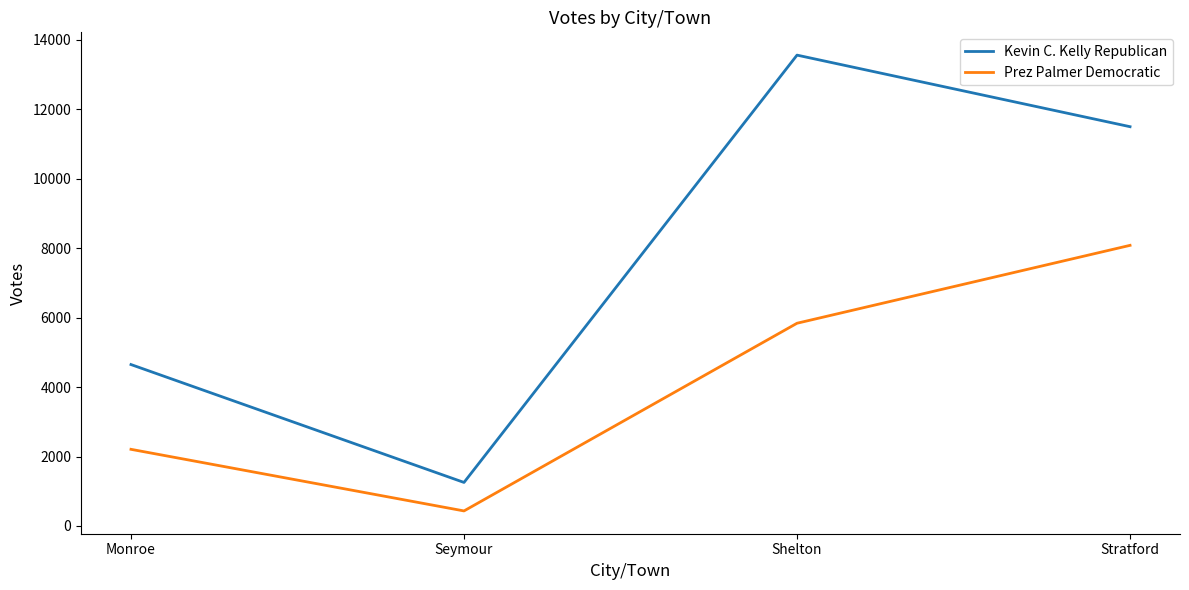

Which series has the largest total across all categories?

Kevin C. Kelly Republican